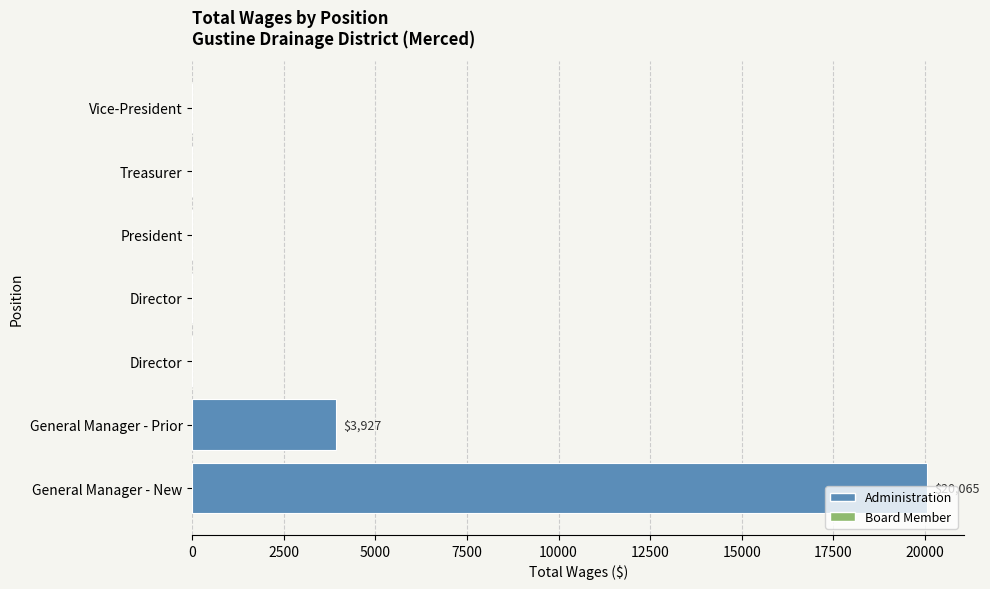

What is the difference between the maximum and minimum values?

20065